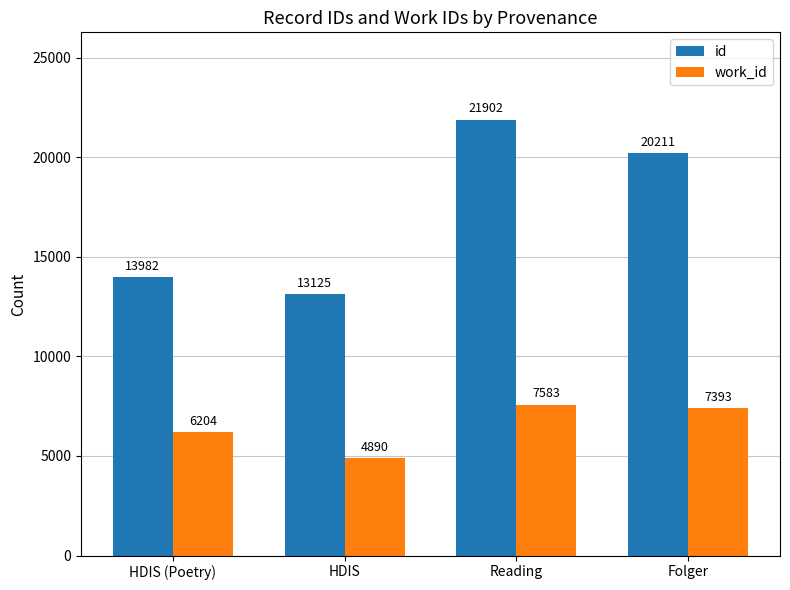

Between HDIS and Reading, which series saw the biggest shift?

id